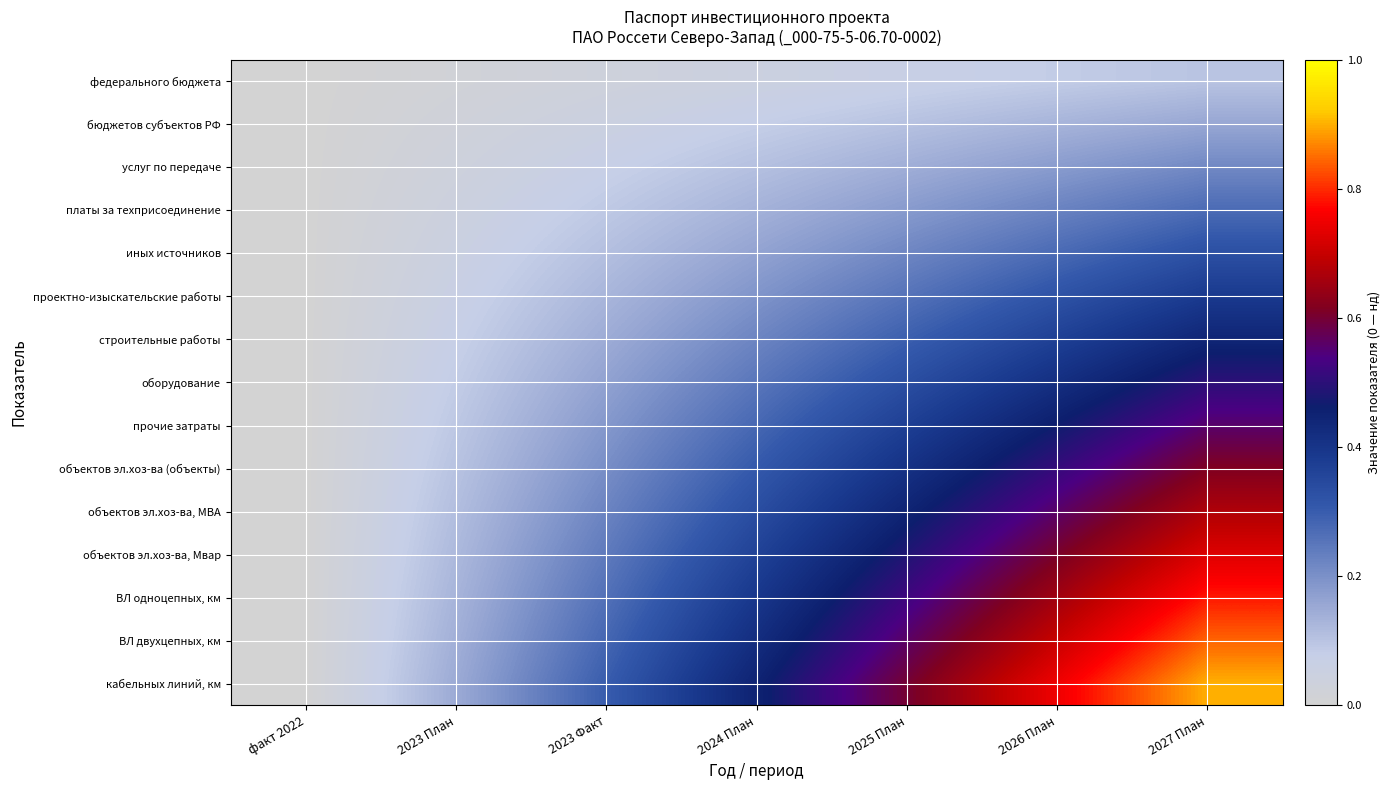

How many categories are shown in the chart?

7